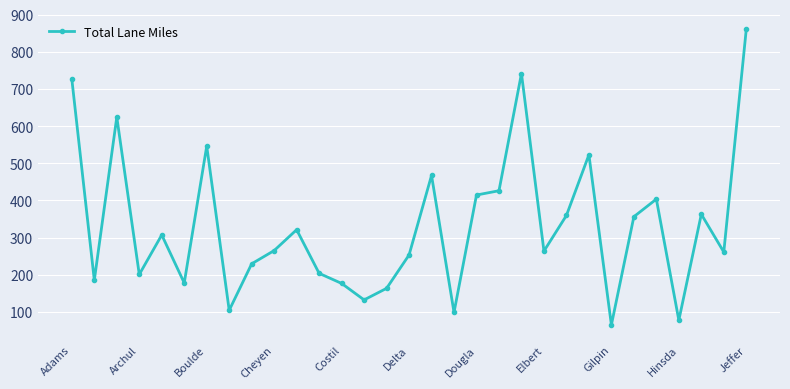

What is the maximum value shown in the chart?

860.5